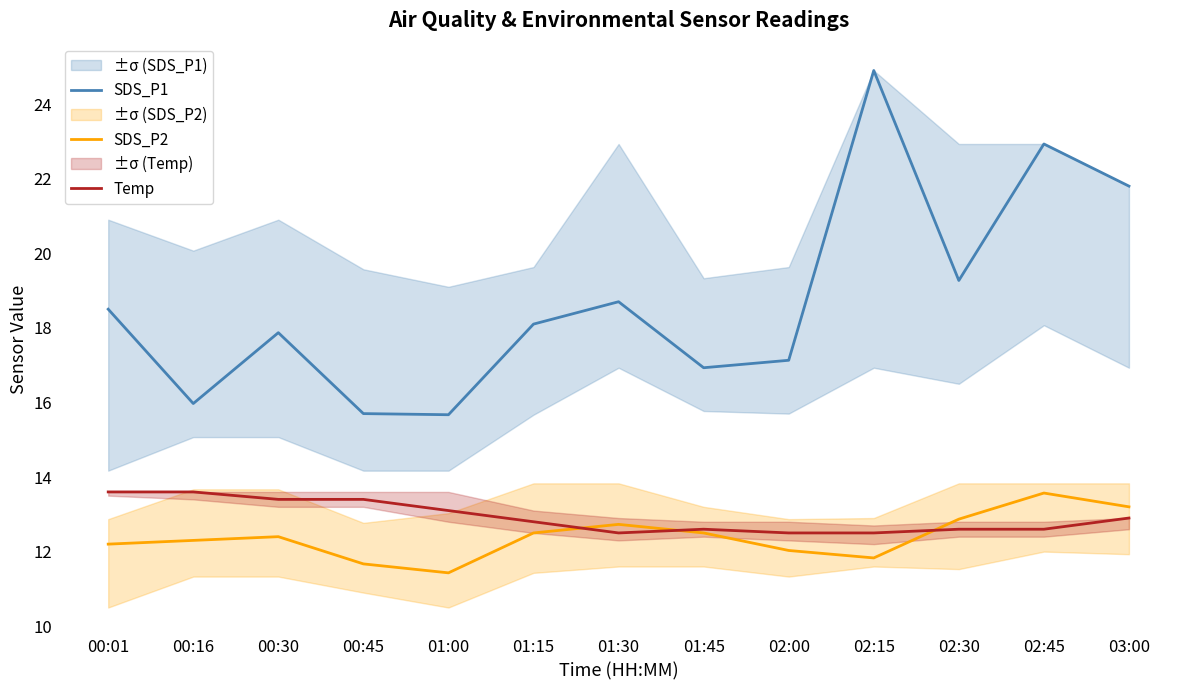

Which series has the largest total across all categories?

SDS_P1